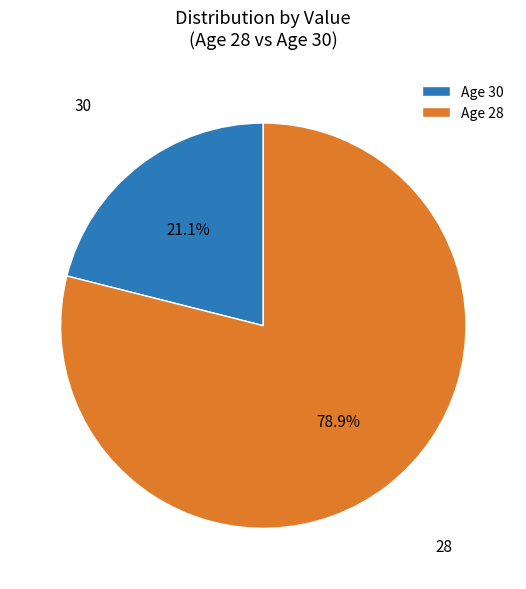

The 28 slice represents 92% of the pie. True or false?

False